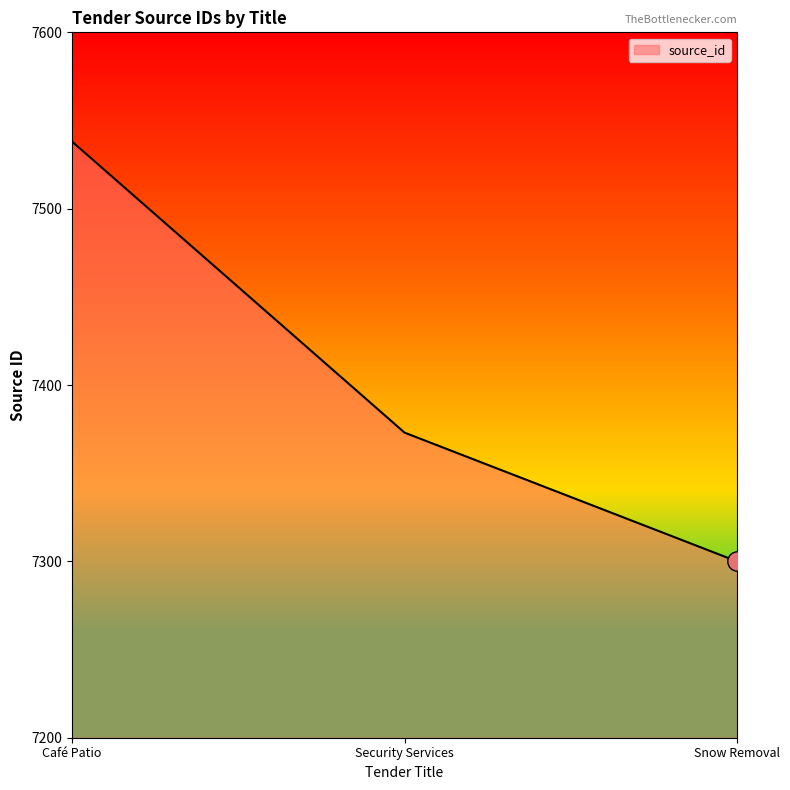

What is the greatest value displayed?

7538